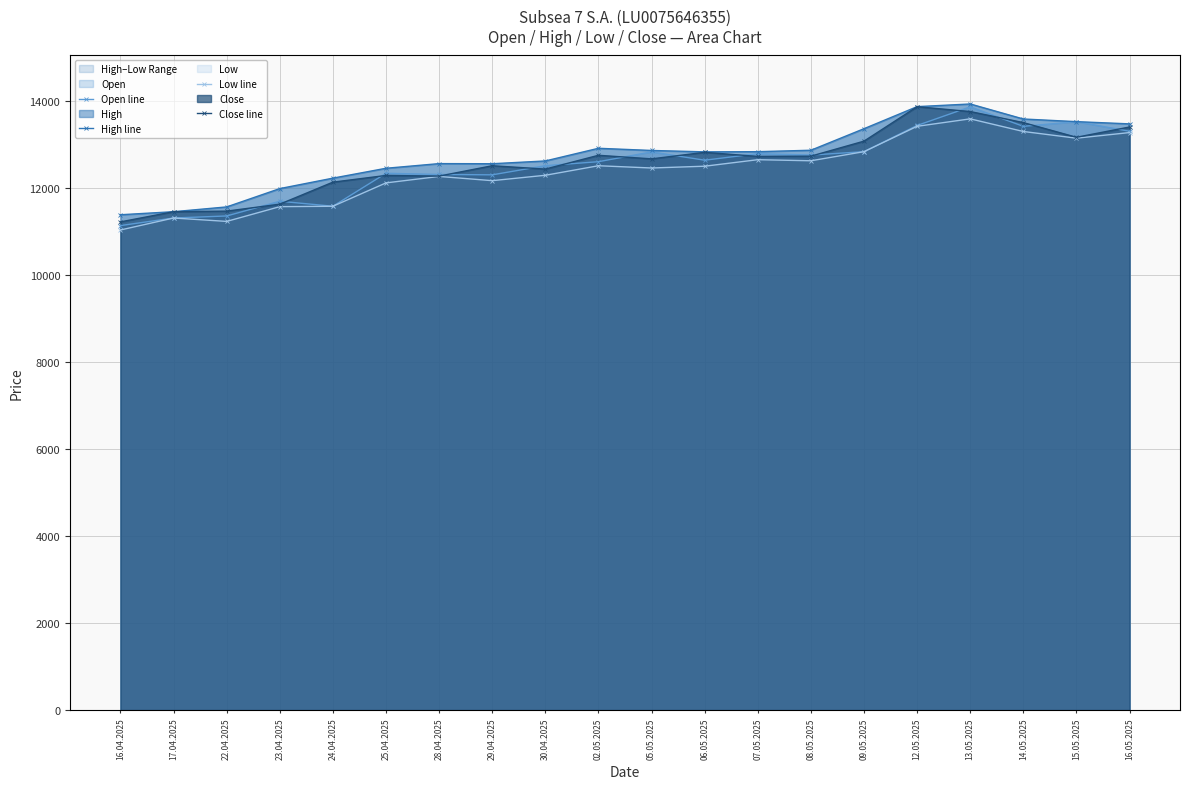

Between 23.04.2025 and 12.05.2025, which is larger?

12.05.2025